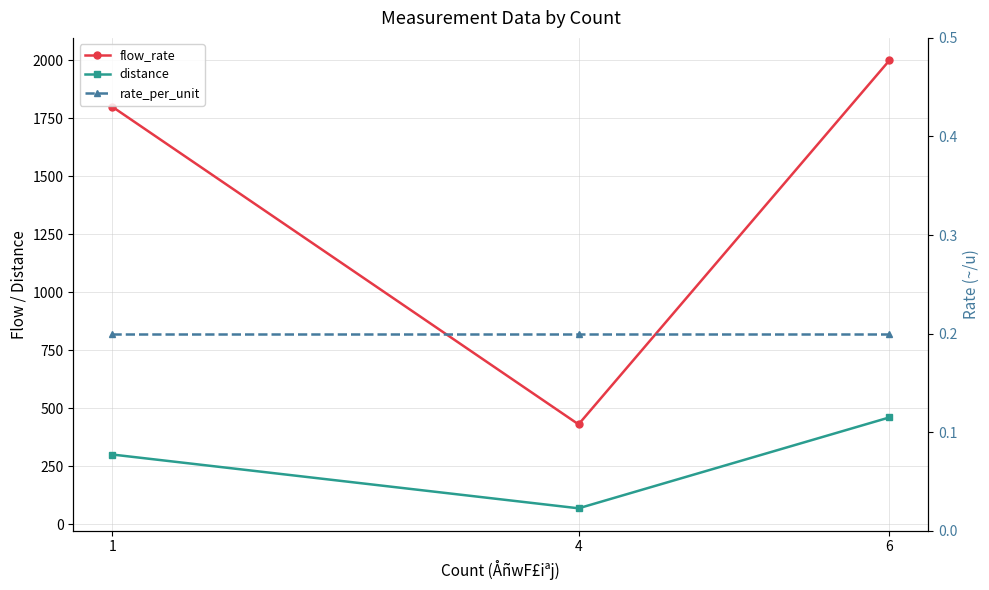

The value of rate_per_unit at 1 is 0.1. True or false?

False